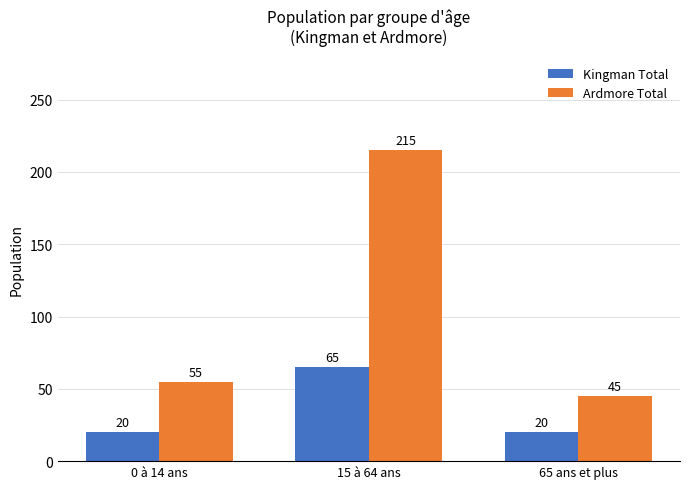

What is the smallest value displayed?

20